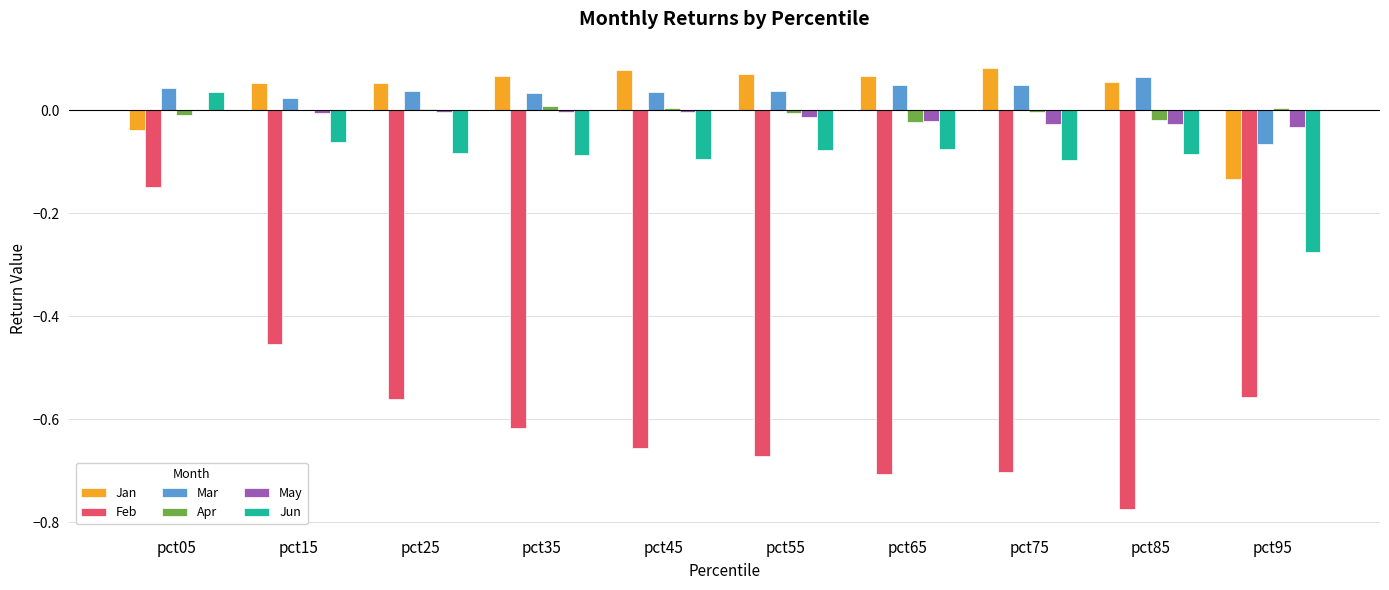

True or false: Jan has a value of -0.1 at pct95.

True